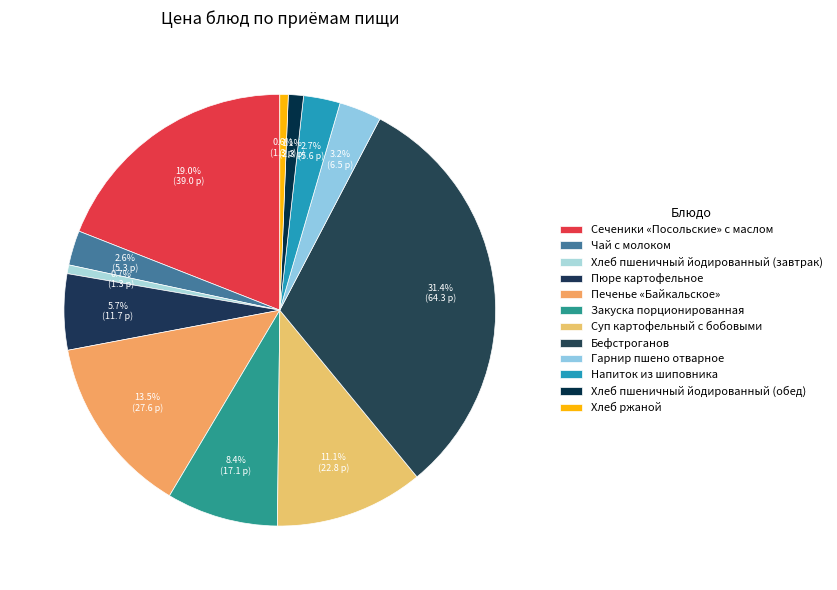

How many slices are in this pie chart?

12